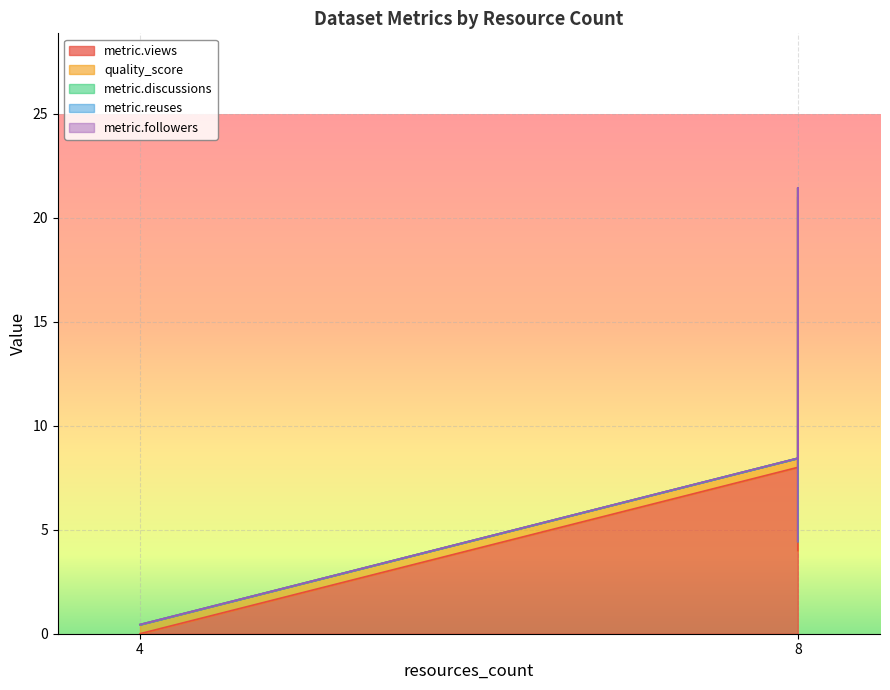

True or false: metric.reuses and metric.views intersect in this chart.

False